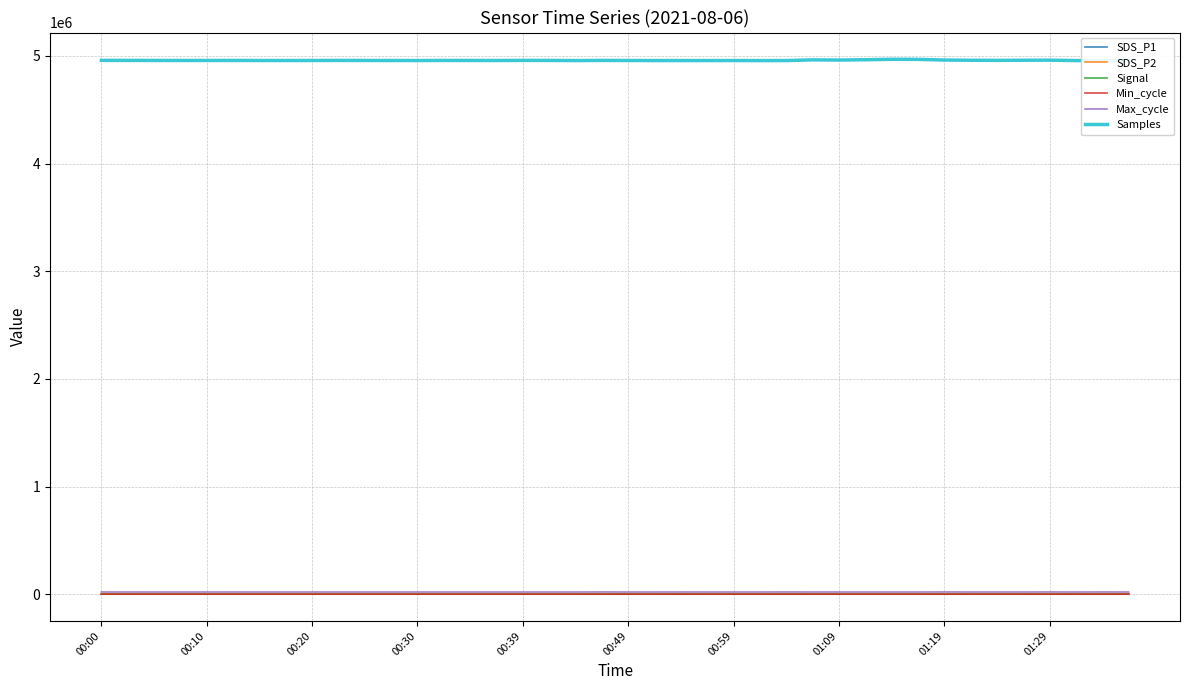

How many lines are shown in the chart?

6